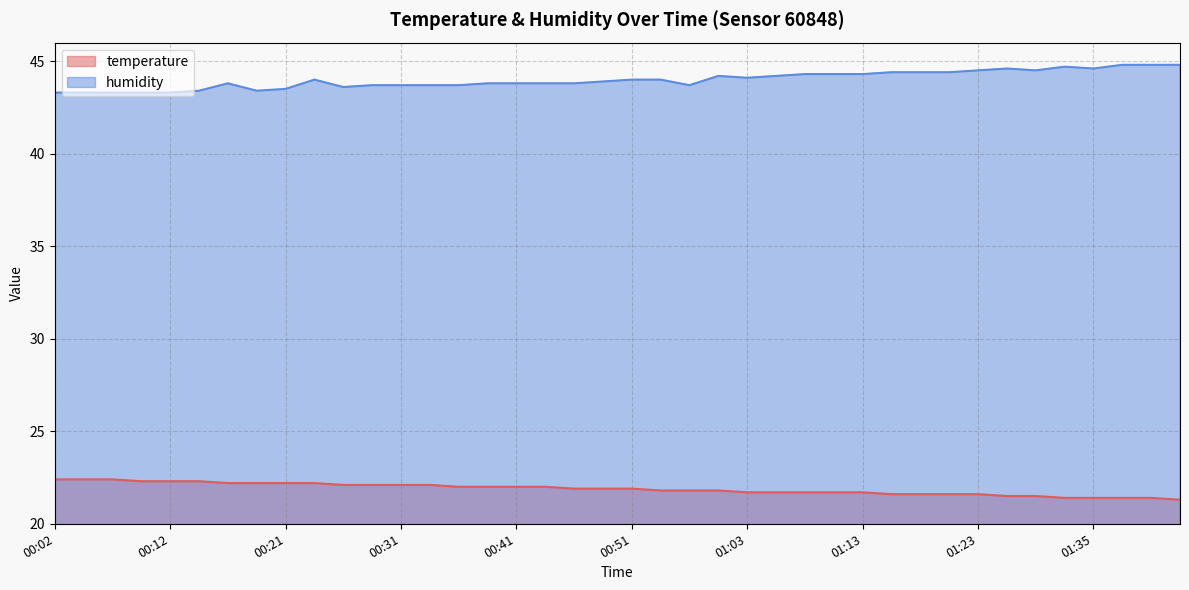

Where does the humidity series first go above 44?

01:00